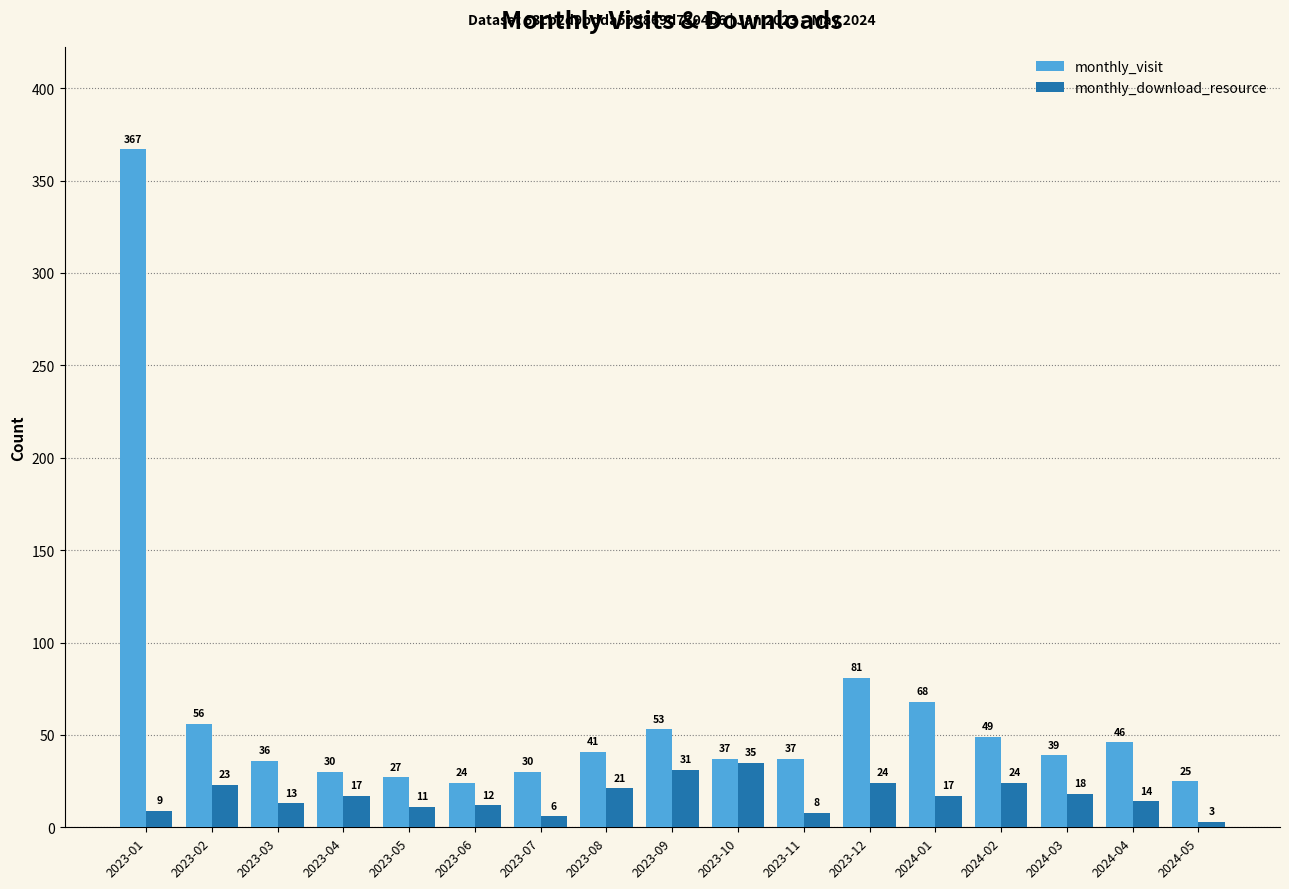

What is the value of the monthly_download_resource bar at the 14th from the left?

24